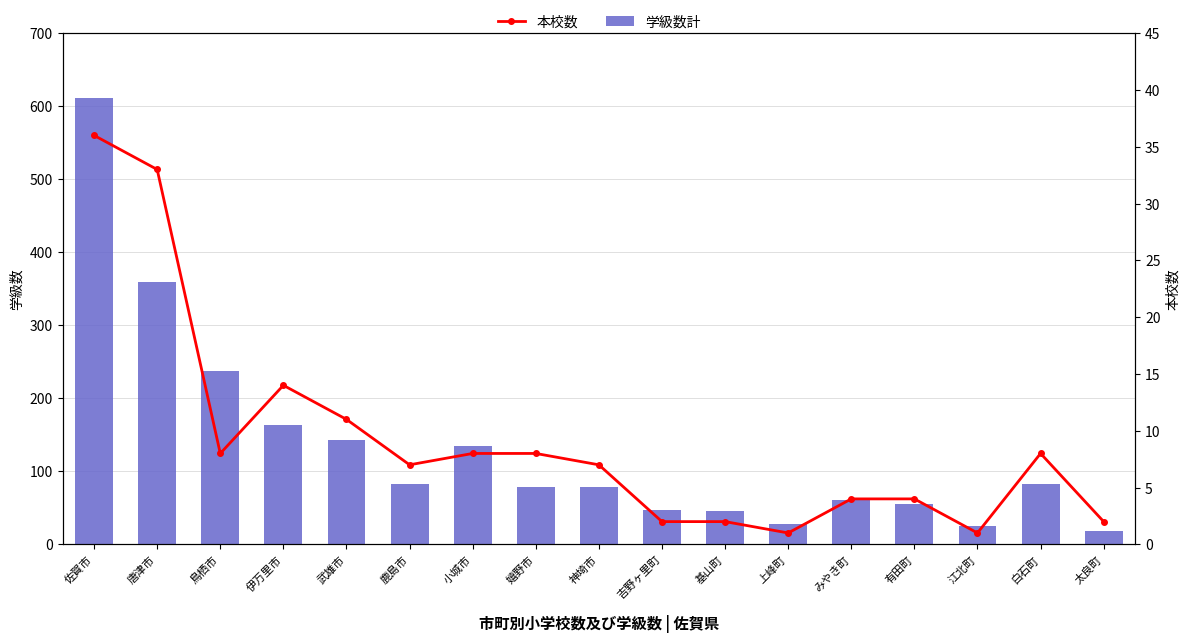

What is the sum of all 本校数 values?

156